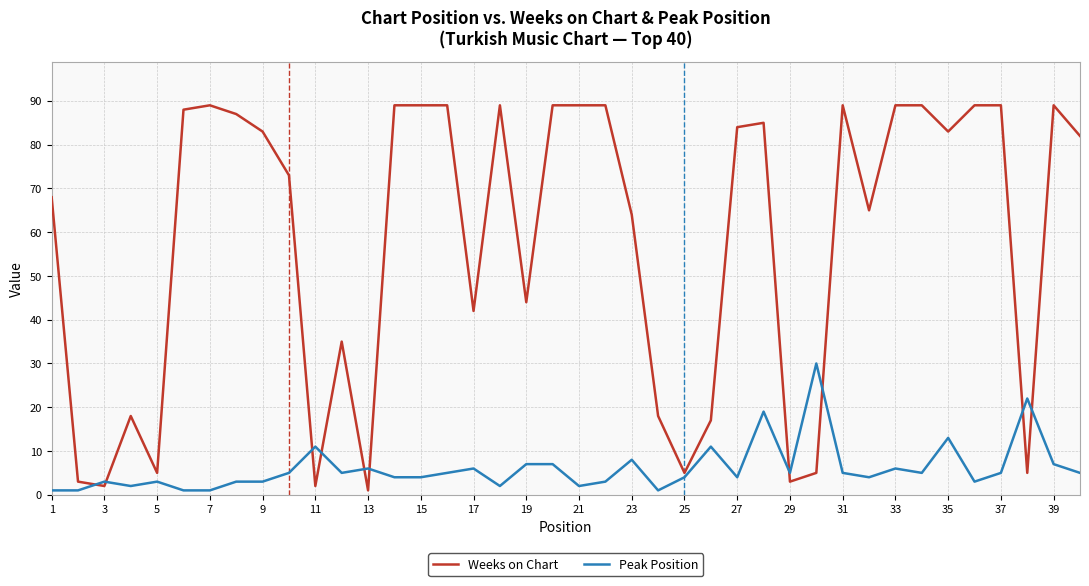

True or false: Weeks on Chart has more than 1 points higher than both neighbors.

True